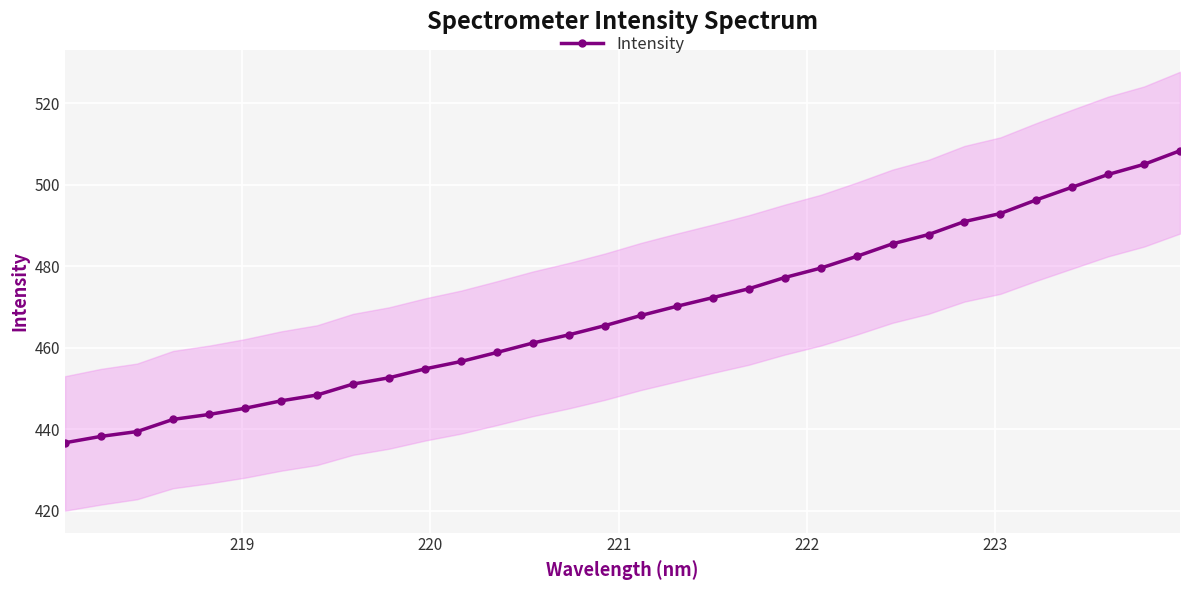

How many data points in Intensity are less than 467?

16